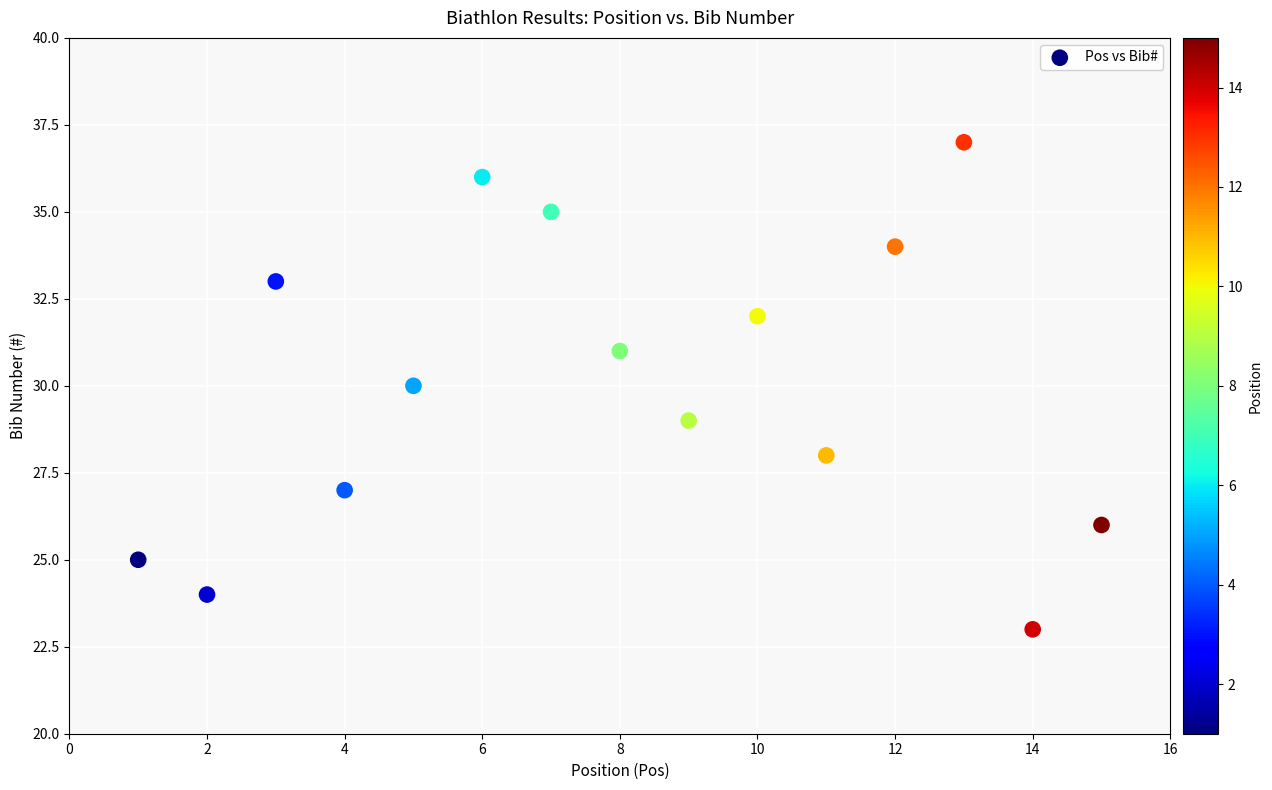

What is the range of Y values (max minus min)?

14